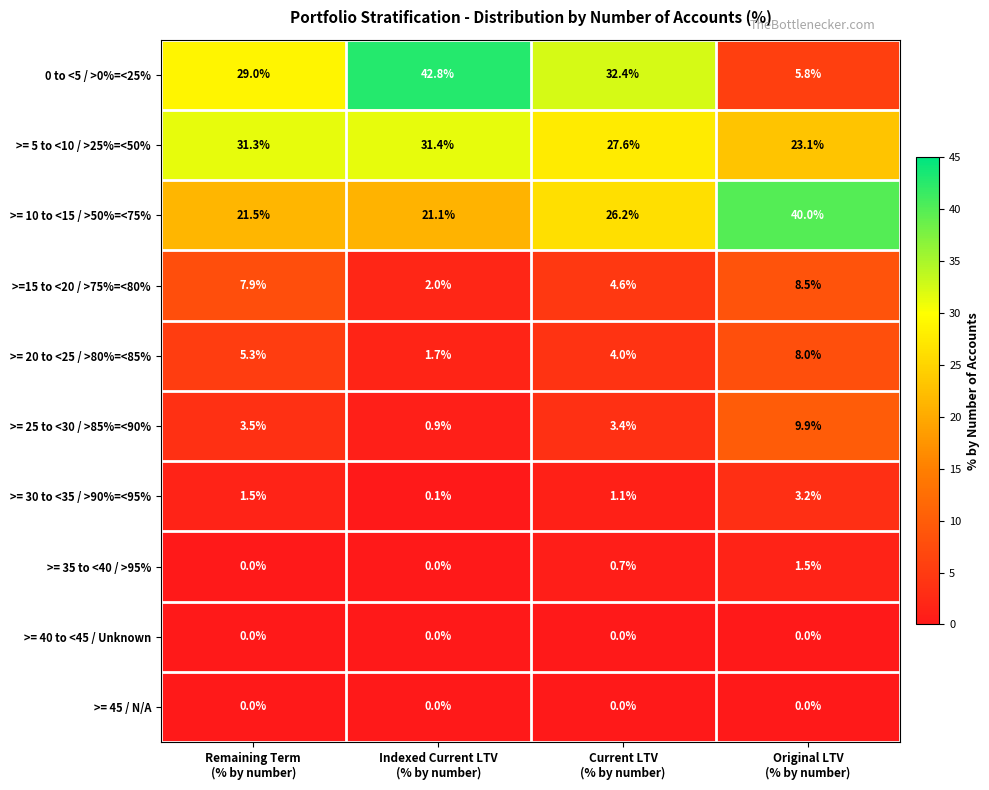

What is the sum of all >=15 to <20 / >75%=<80% values?

23.0